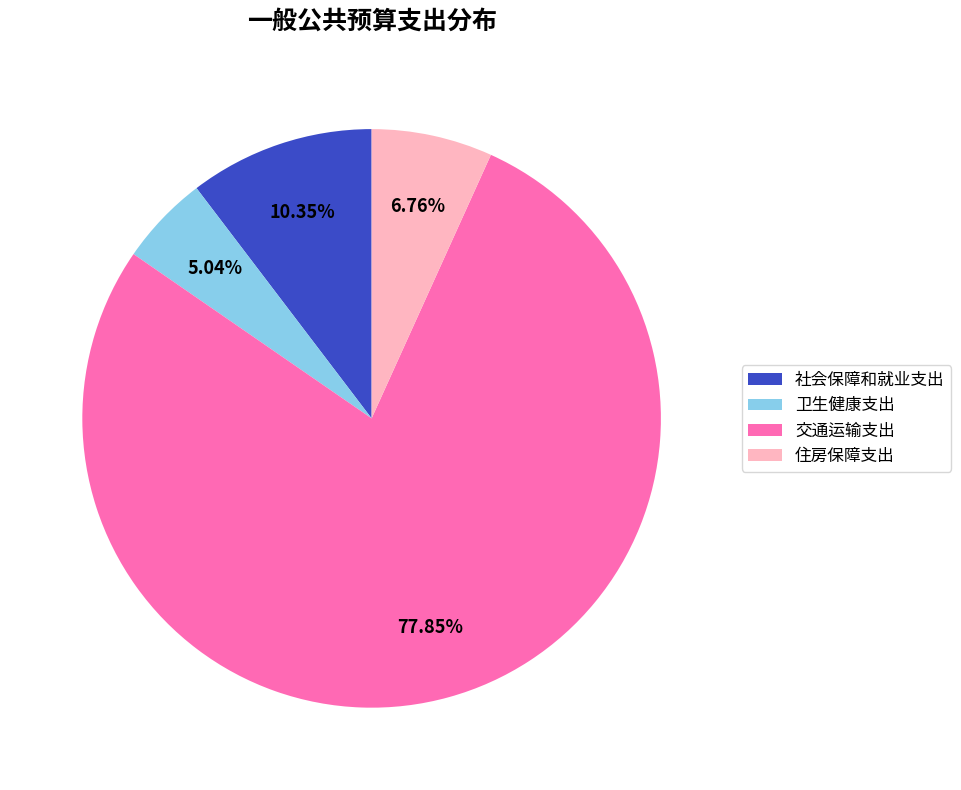

Which has a higher value, 社会保障和就业支出 or 卫生健康支出?

社会保障和就业支出